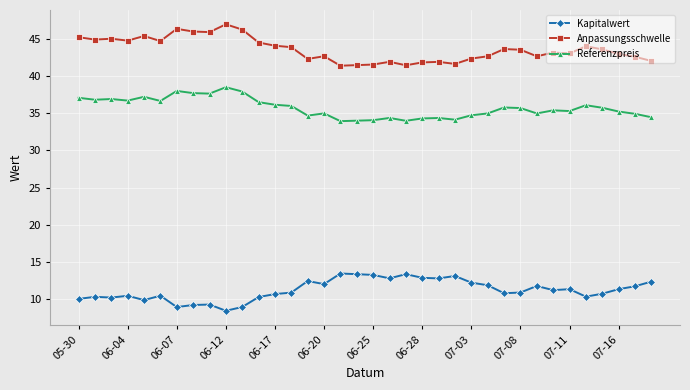

True or false: Anpassungsschwelle has more than 0 points higher than both neighbors.

True